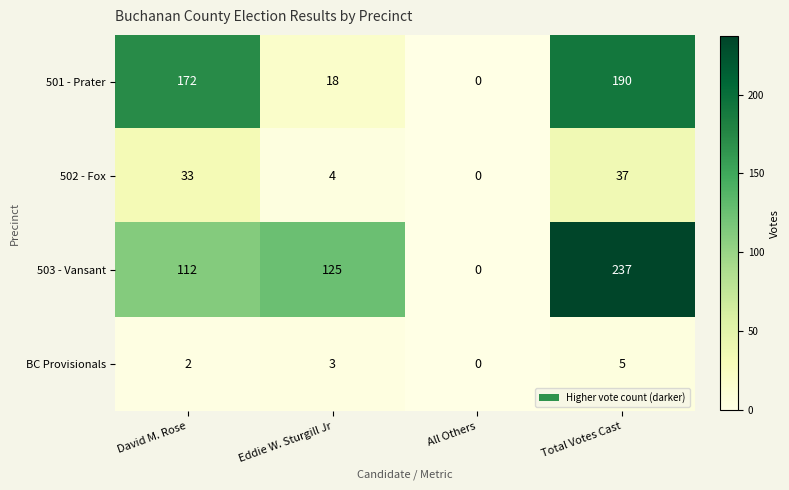

Reading left to right, extract all data points from this chart.

501 - Prater: 172	18	0	190
502 - Fox: 33	4	0	37
503 - Vansant: 112	125	0	237
BC Provisionals: 2	3	0	5